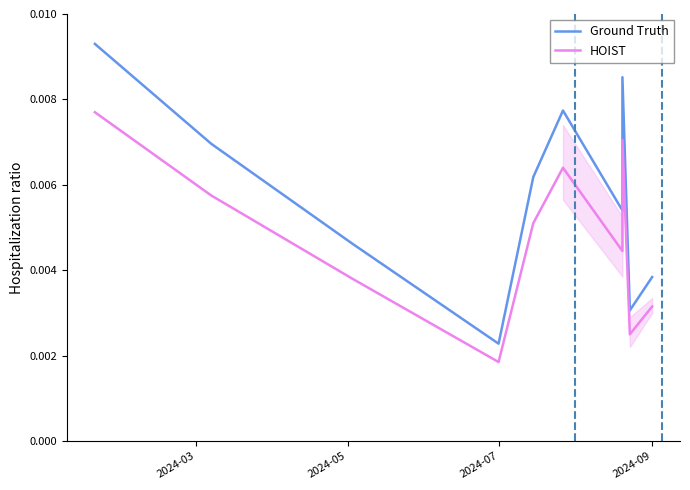

The value of HOIST at 2024-03 is 0.0. True or false?

True